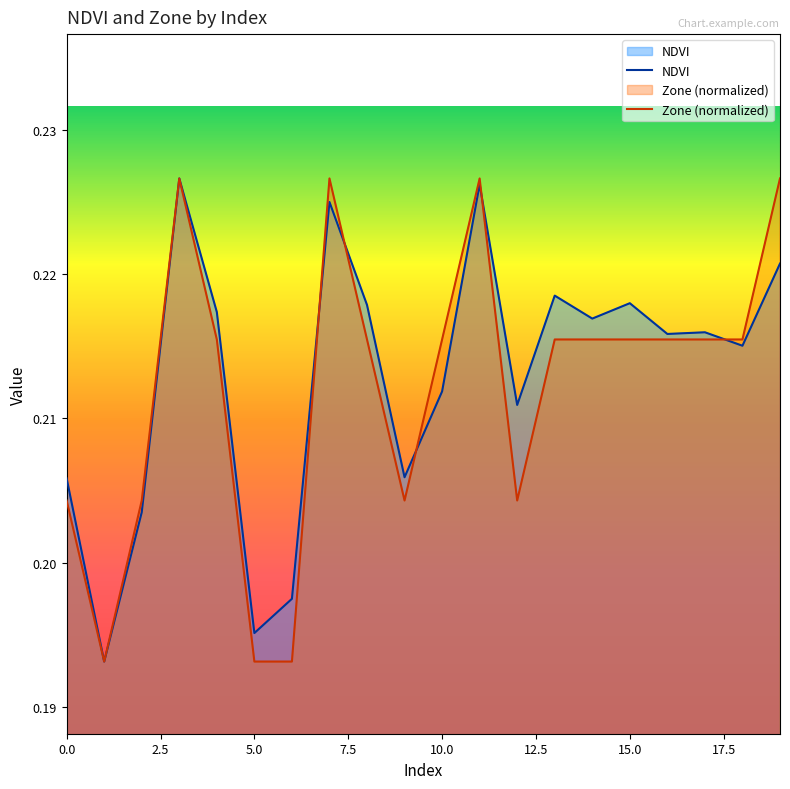

Is it true that NDVI equals 0.3 at 0.0?

False